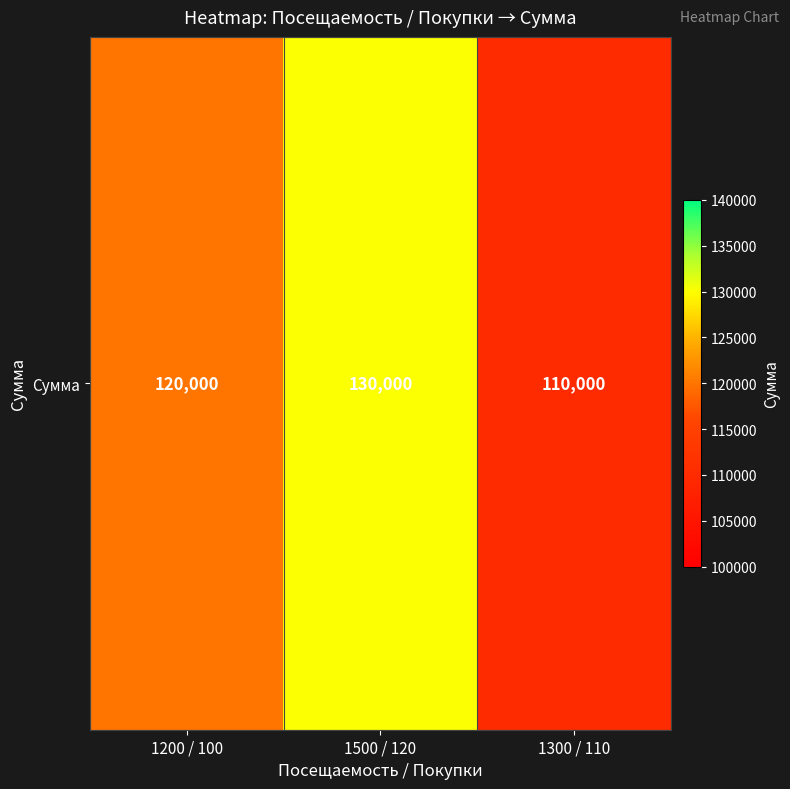

What is the greatest value displayed?

130000